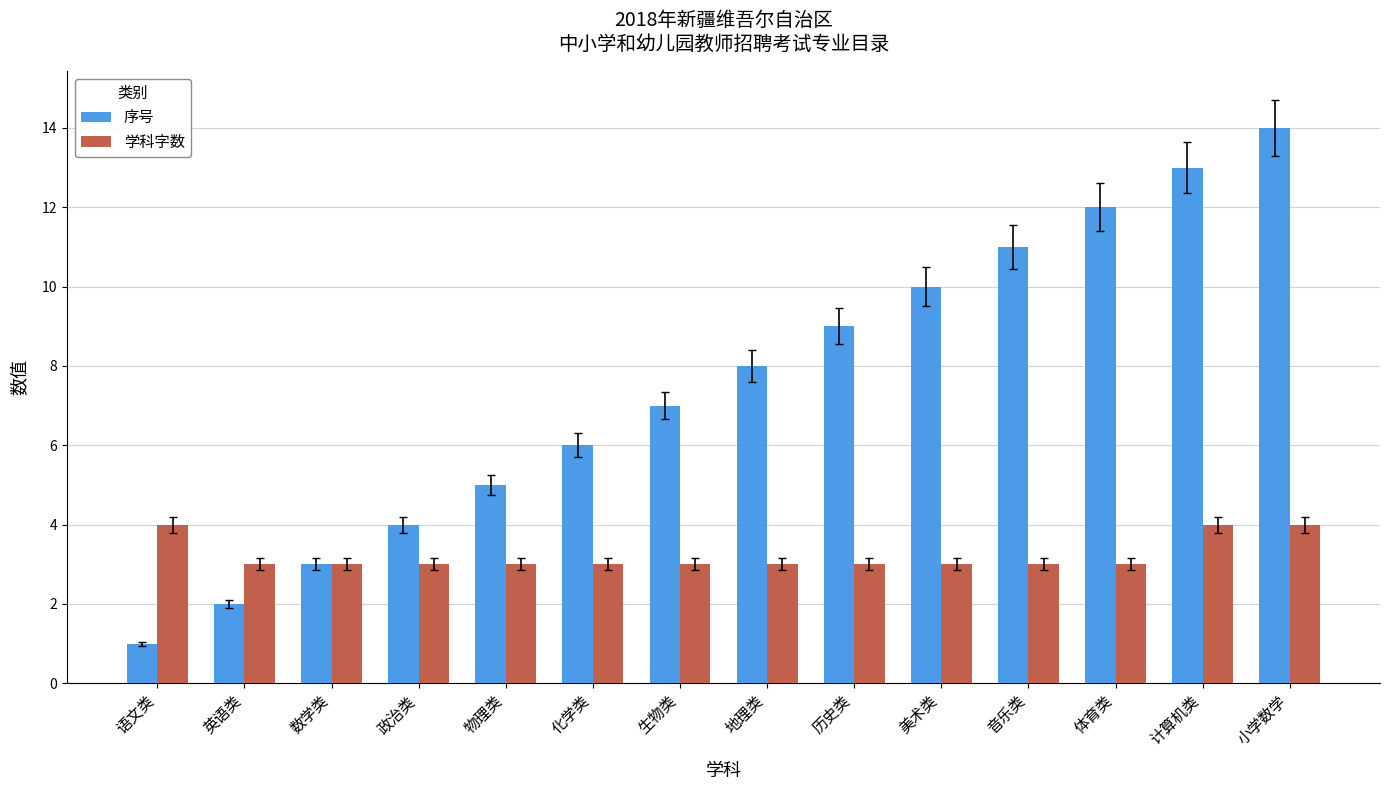

Which category has the lowest value in the 序号 series?

语文类